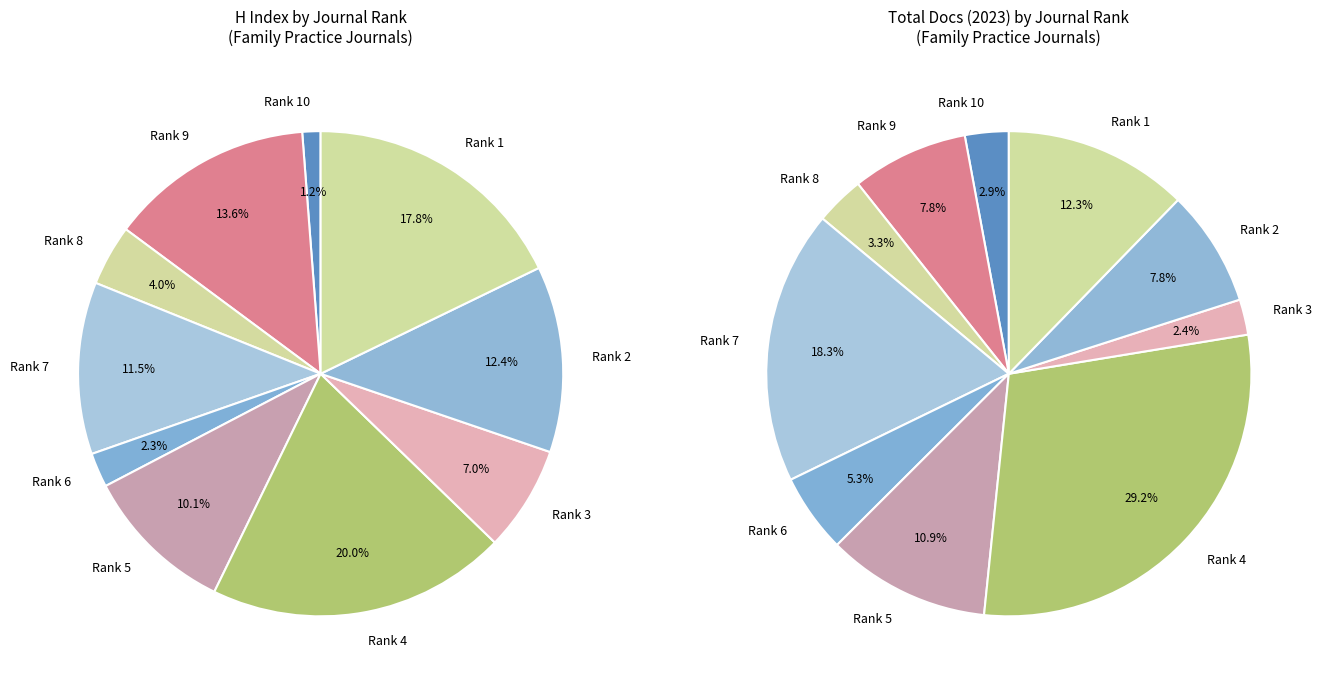

Does Rank 1 represent more than half of the total?

No